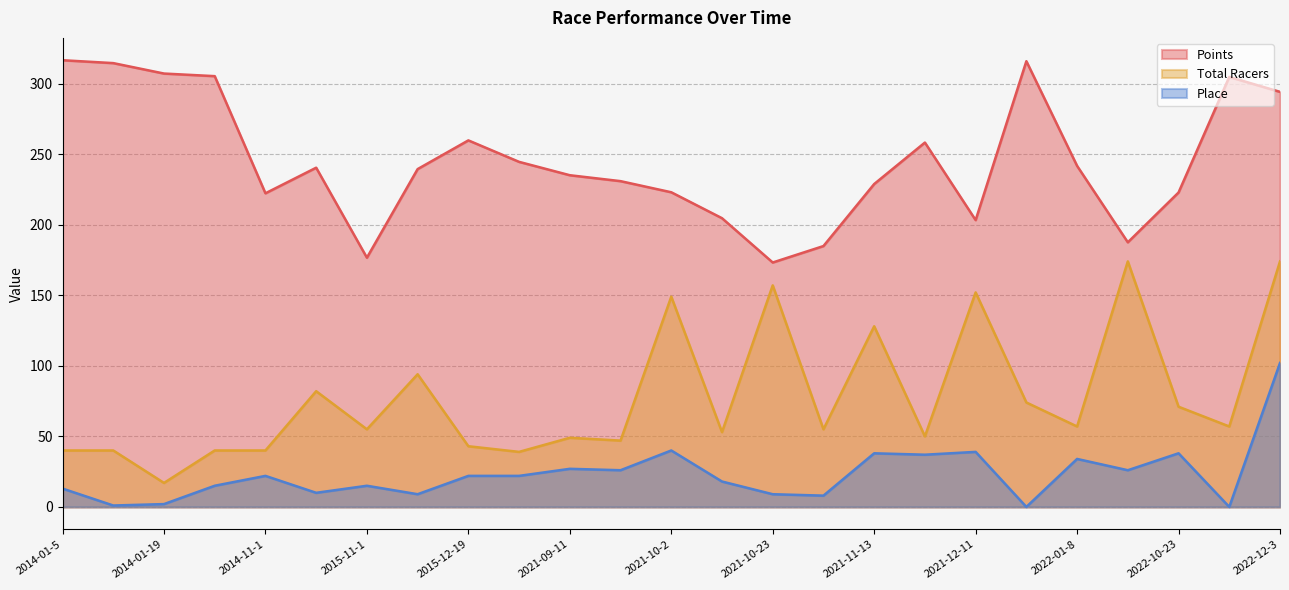

What is the total value across all series at 2015-11-15?

342.4